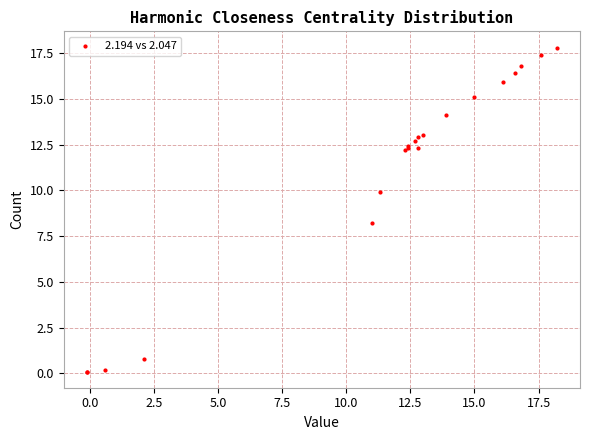

What Y value in the scatter plot is closest to 8?

8.2